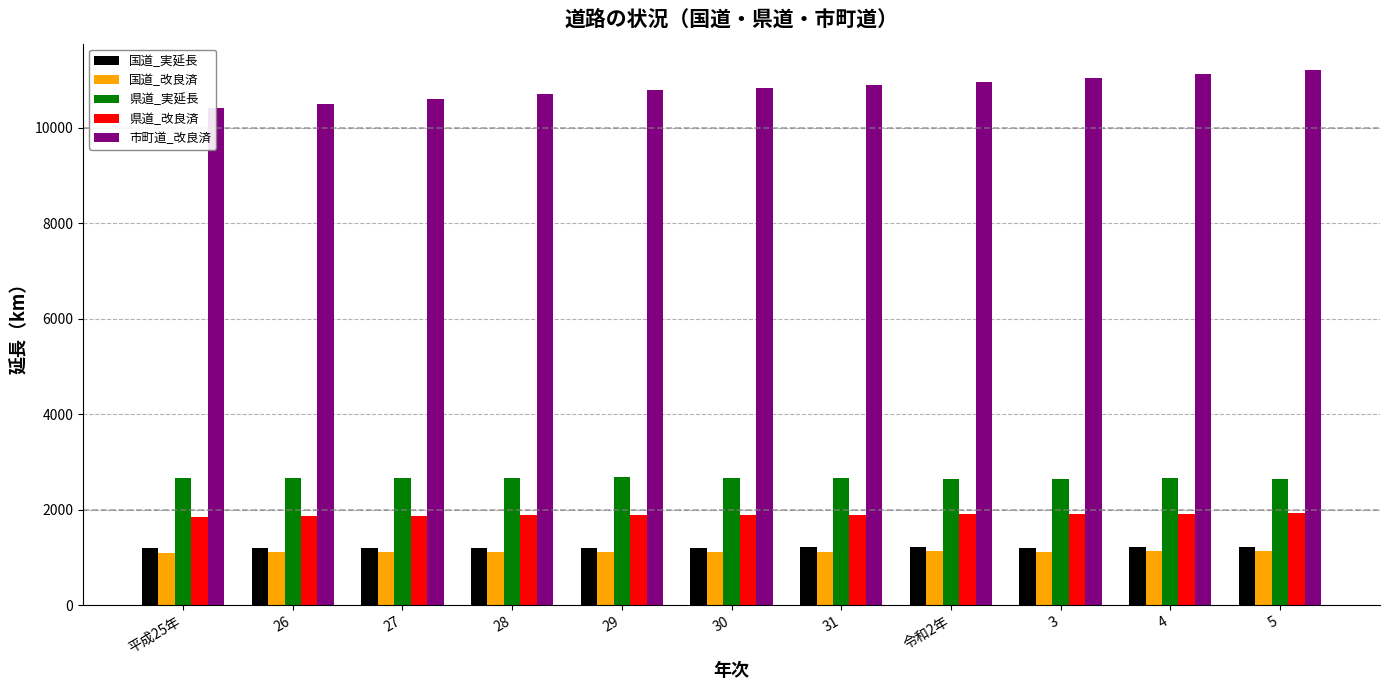

The 国道_実延長 series shows 2022 at 5. True or false?

False